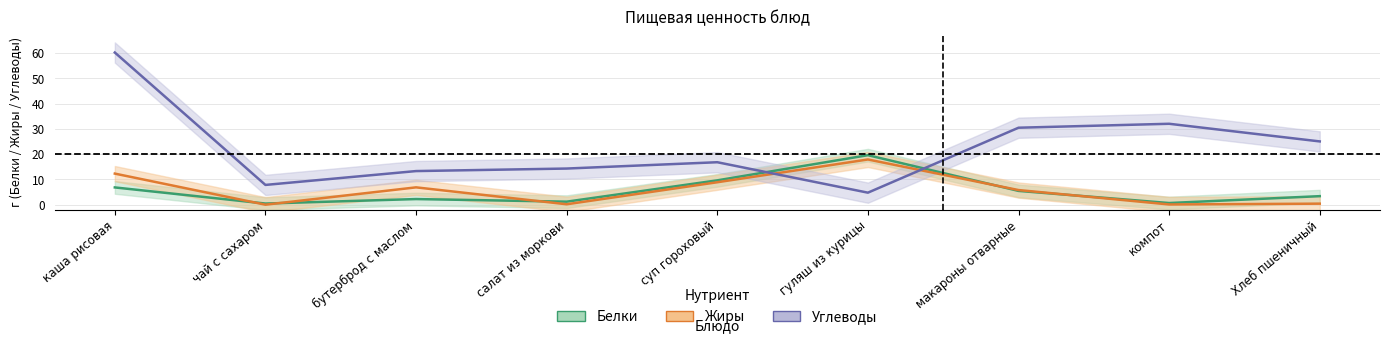

What is the difference between the highest and lowest values at суп гороховый?

7.9